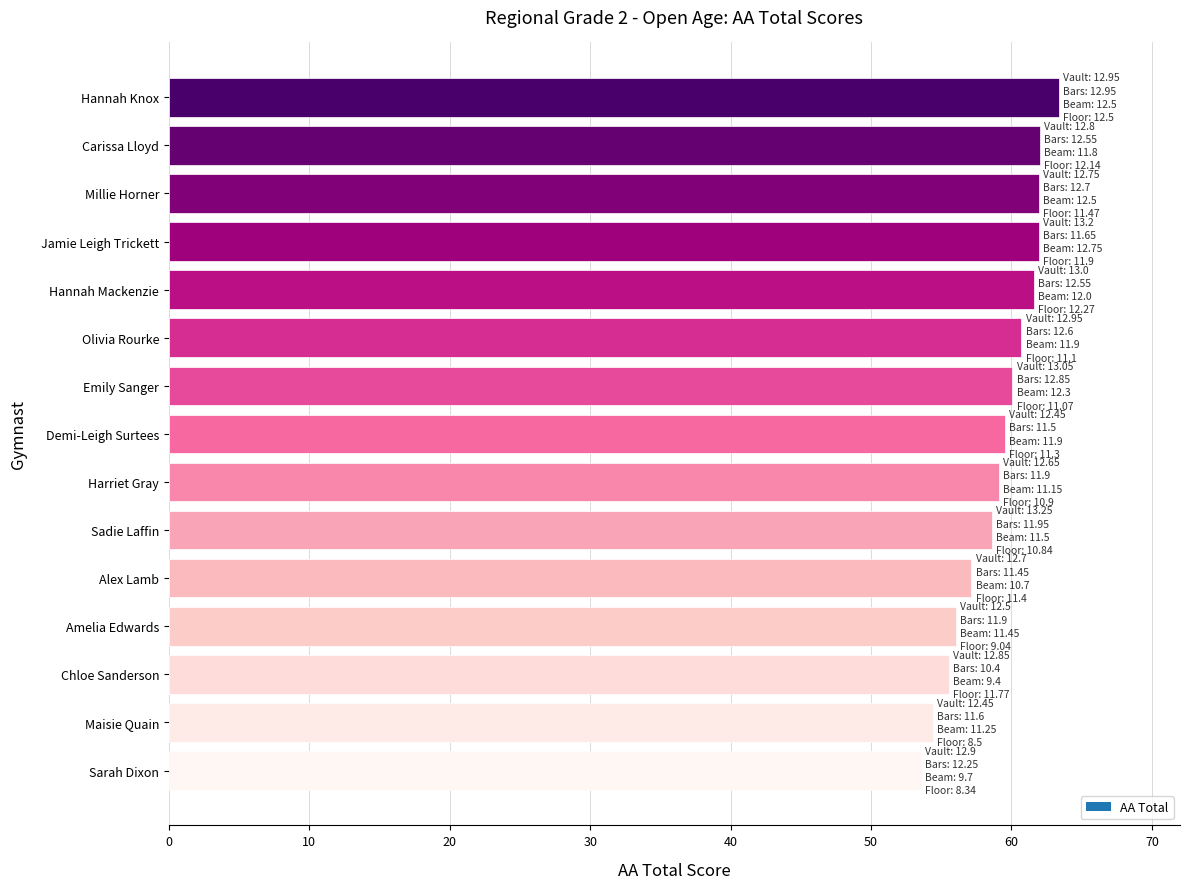

What is the greatest value displayed?

63.4